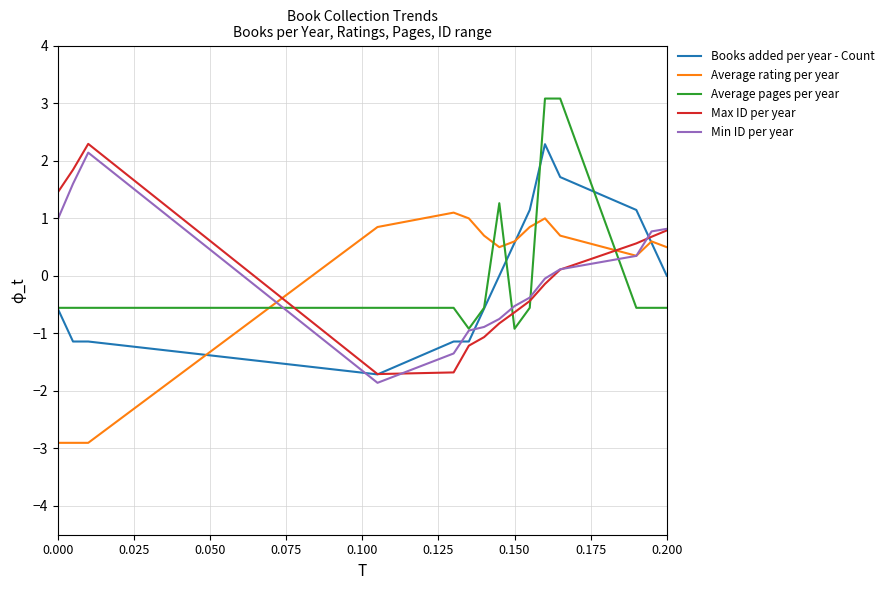

How many intersections are there between Average rating per year and Average pages per year?

5